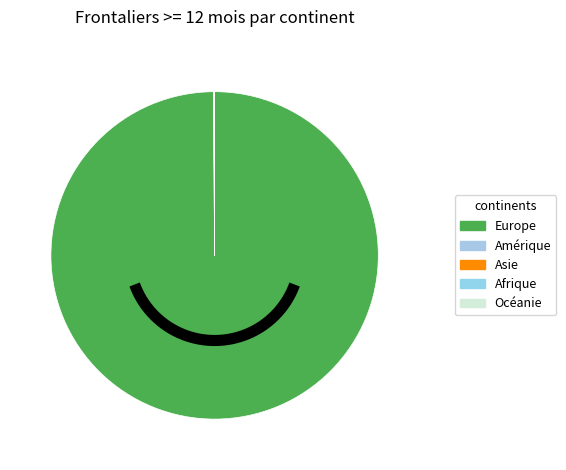

To the nearest percent, what is the difference between the largest and smallest slice percentages?

100%